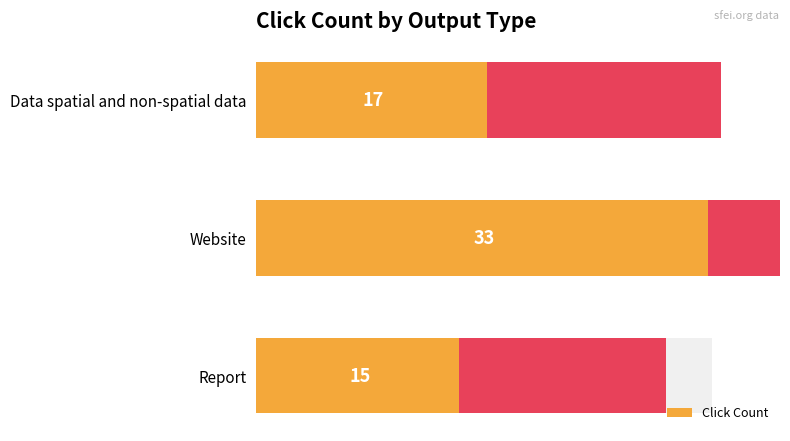

Read the value at Website, to the nearest 10.

30